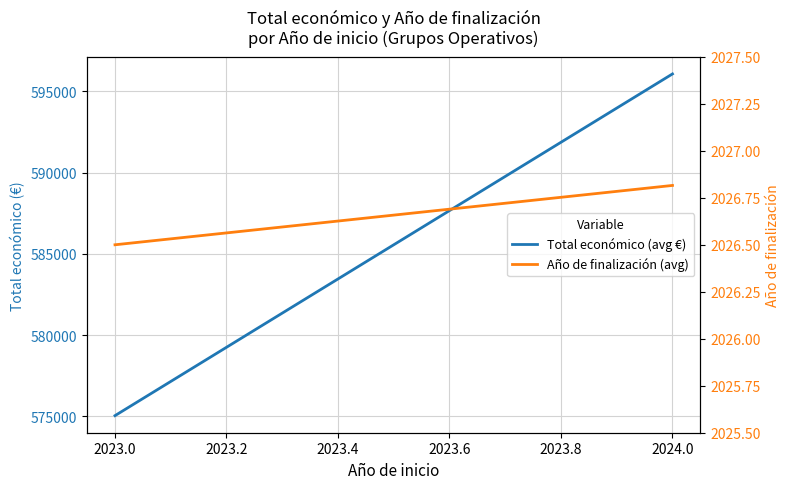

True or false: Año de finalización (avg) has a value of 730.1 at 2024.0.

False